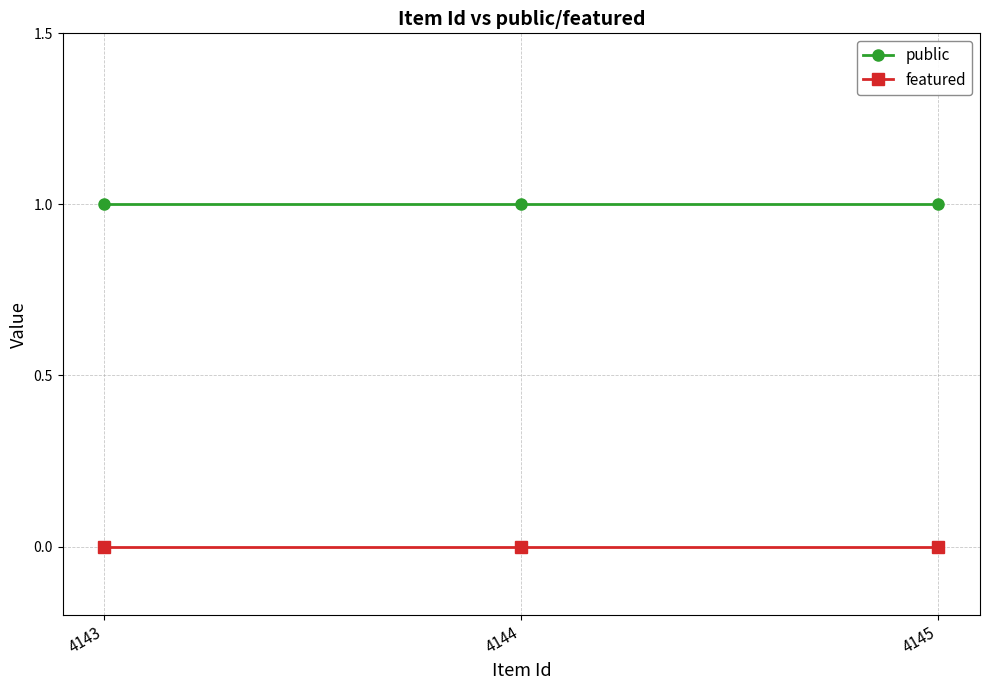

What is the value of the public point at the 2nd from the left?

1